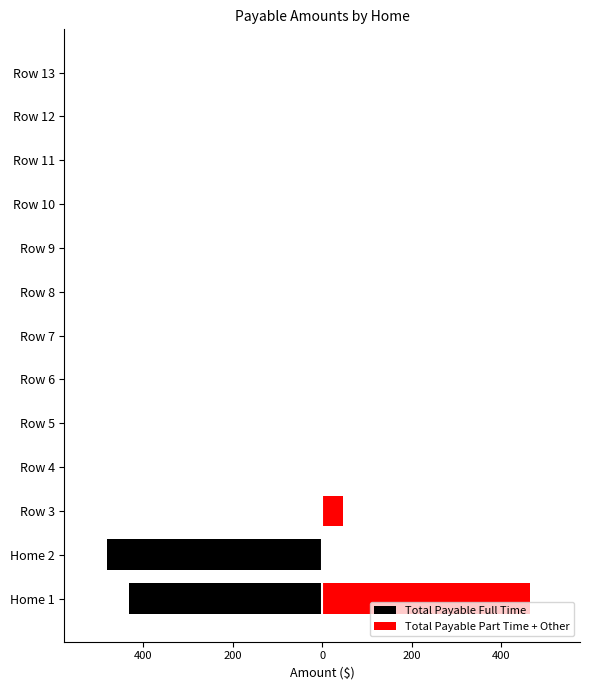

Is the value of Total Payable Full Time at Row 12 greater than the value of Total Payable Part Time + Other at Row 11?

No